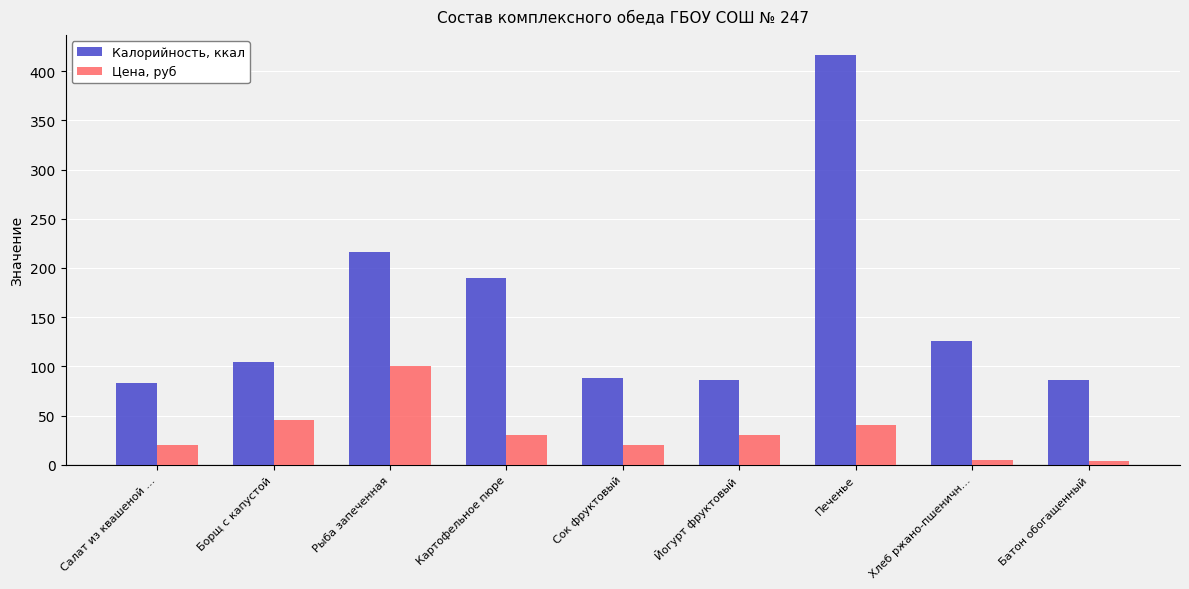

What is the total value across all series at Картофельное пюре?

219.8